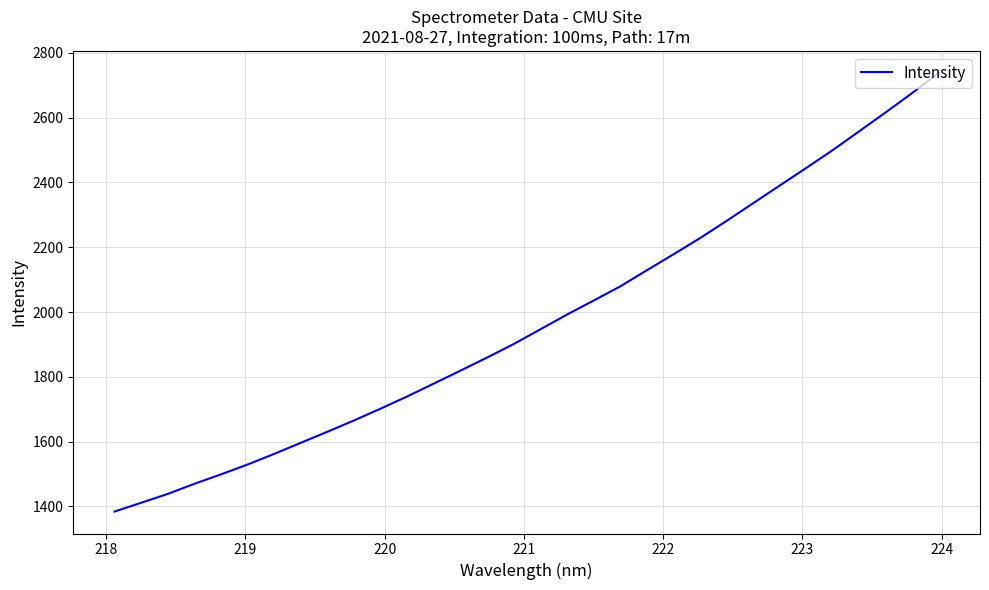

What is the smallest value displayed?

1384.1